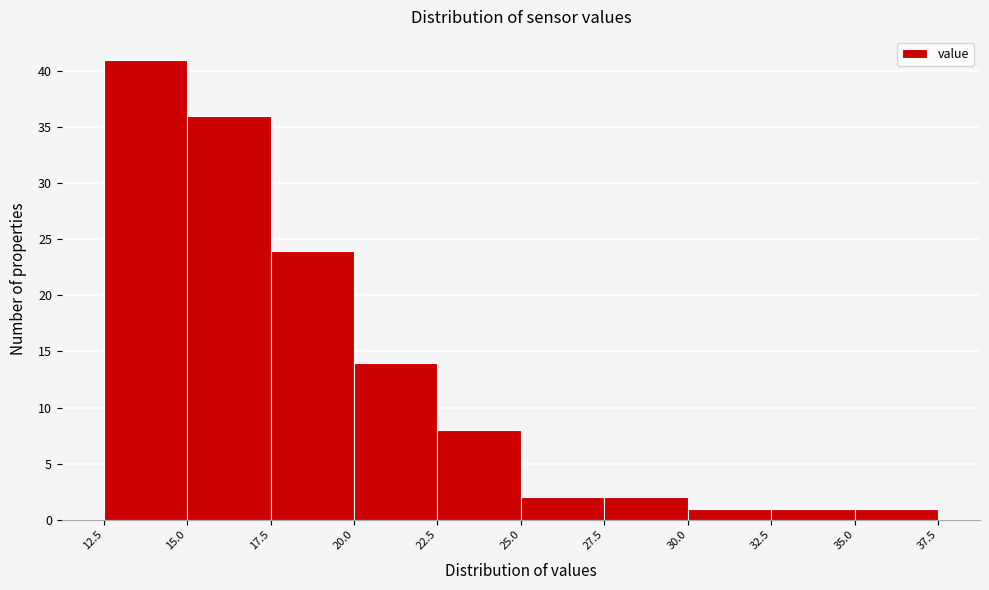

What is the height of the bar covering 17.5 to 20.0 on the x-axis? The values are not printed on the chart, so give them approximately, as read against the axis.

24